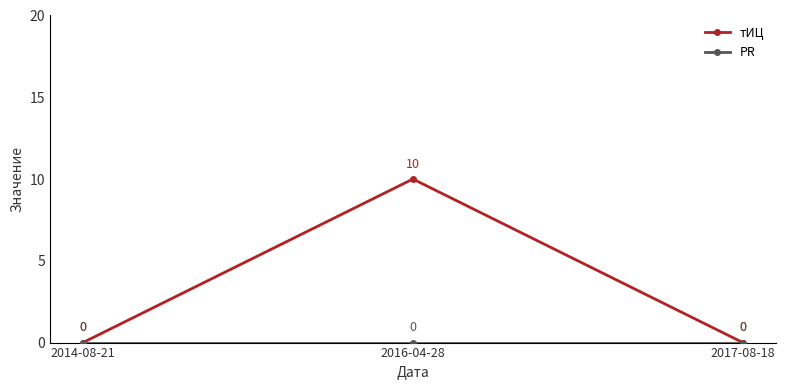

At which category is the sum across all series the highest?

2016-04-28